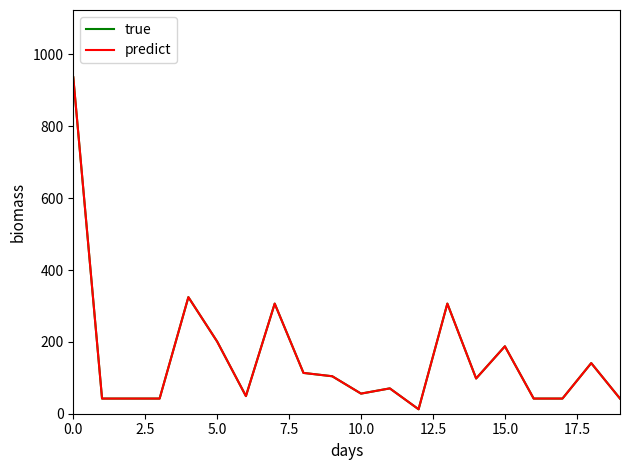

Does the chart have visible grid lines?

No